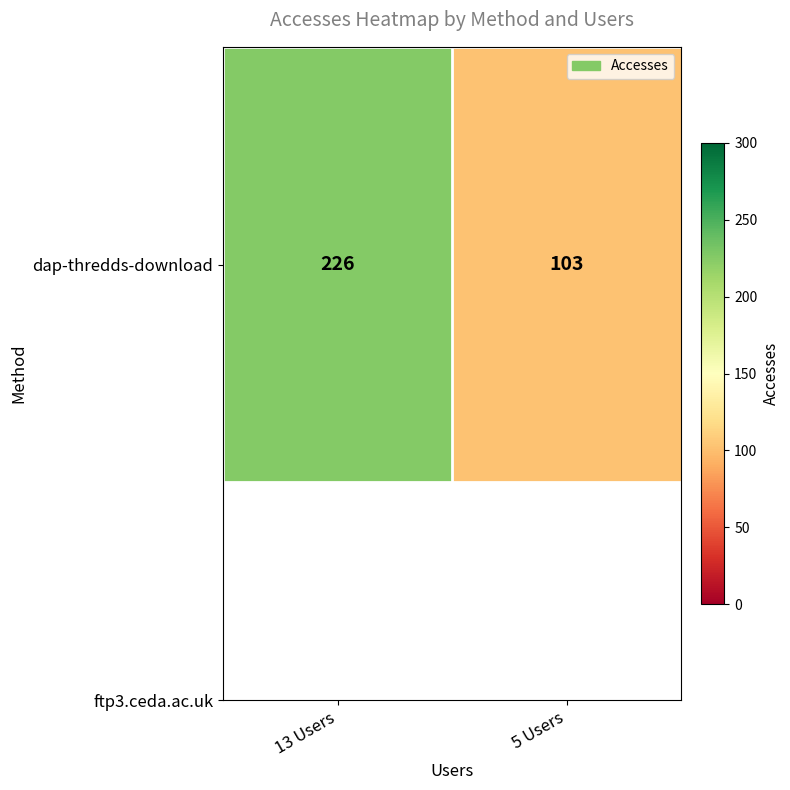

Which has a higher value, 5 Users or 13 Users?

13 Users